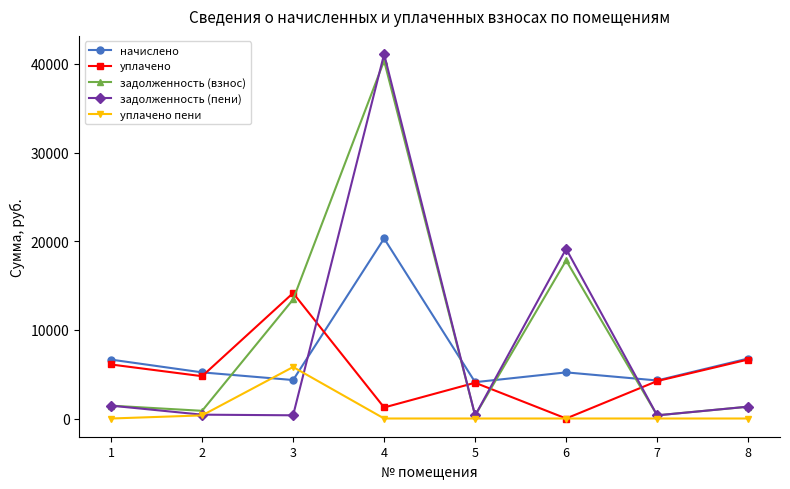

Which series has the widest spread of values?

задолженность (пени)